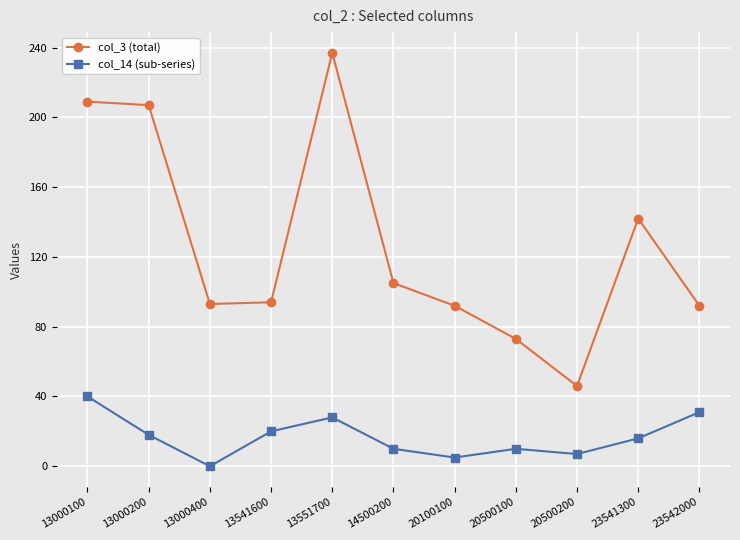

Is it true that col_3 (total) equals 140 at 20100100?

False